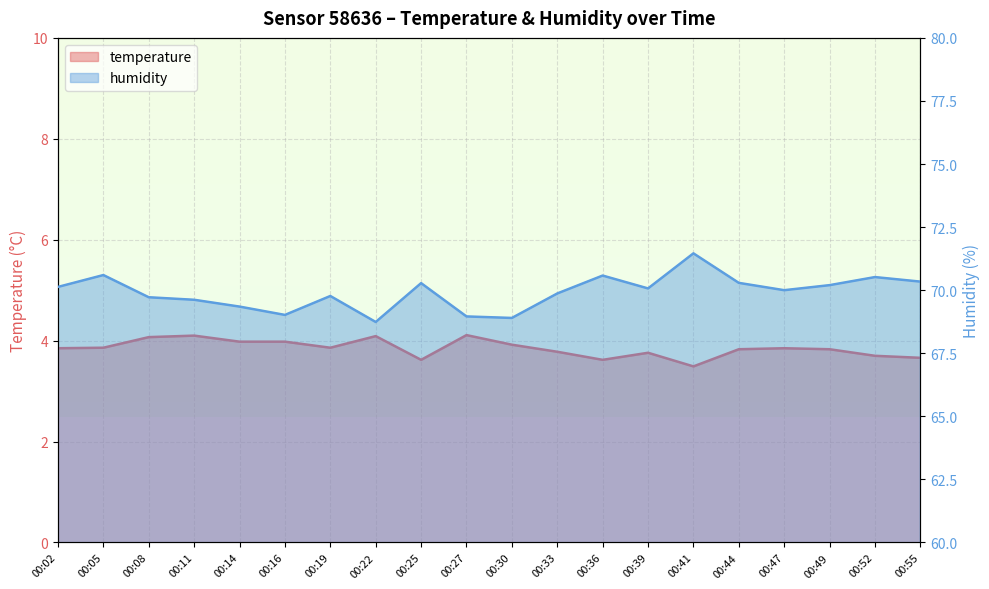

What are all the series names shown in the legend?

temperature, humidity